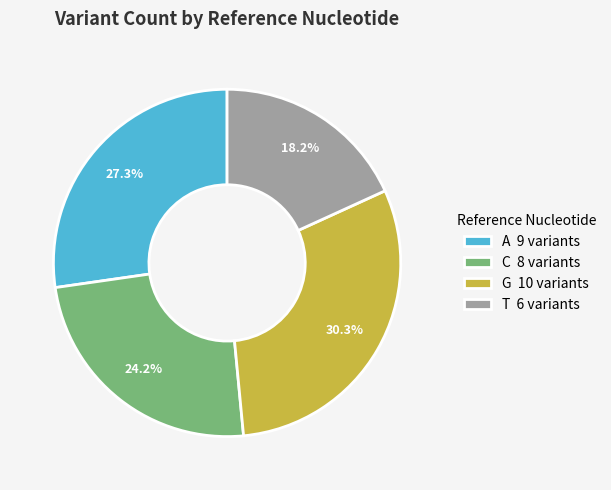

To the nearest percent, what is the difference between the largest and smallest slice percentages?

12%